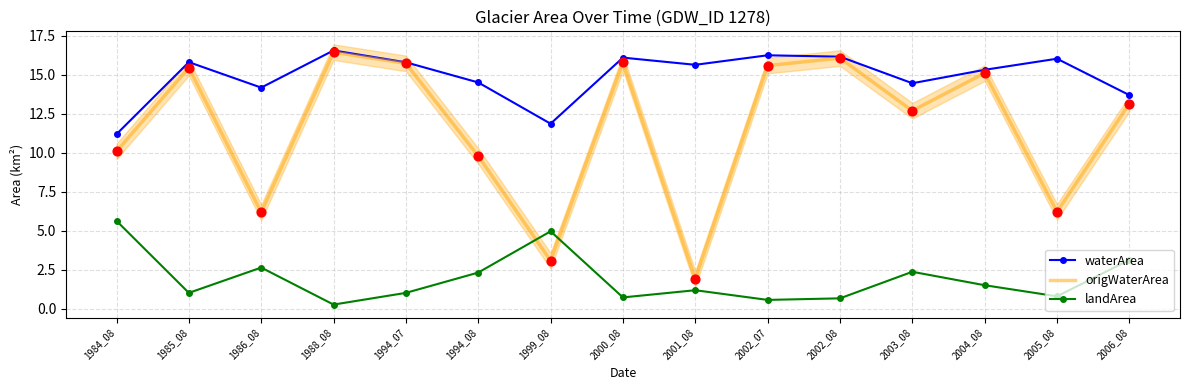

Is the value of origWaterArea at 1994_07 greater than the value of waterArea at 2006_08?

Yes